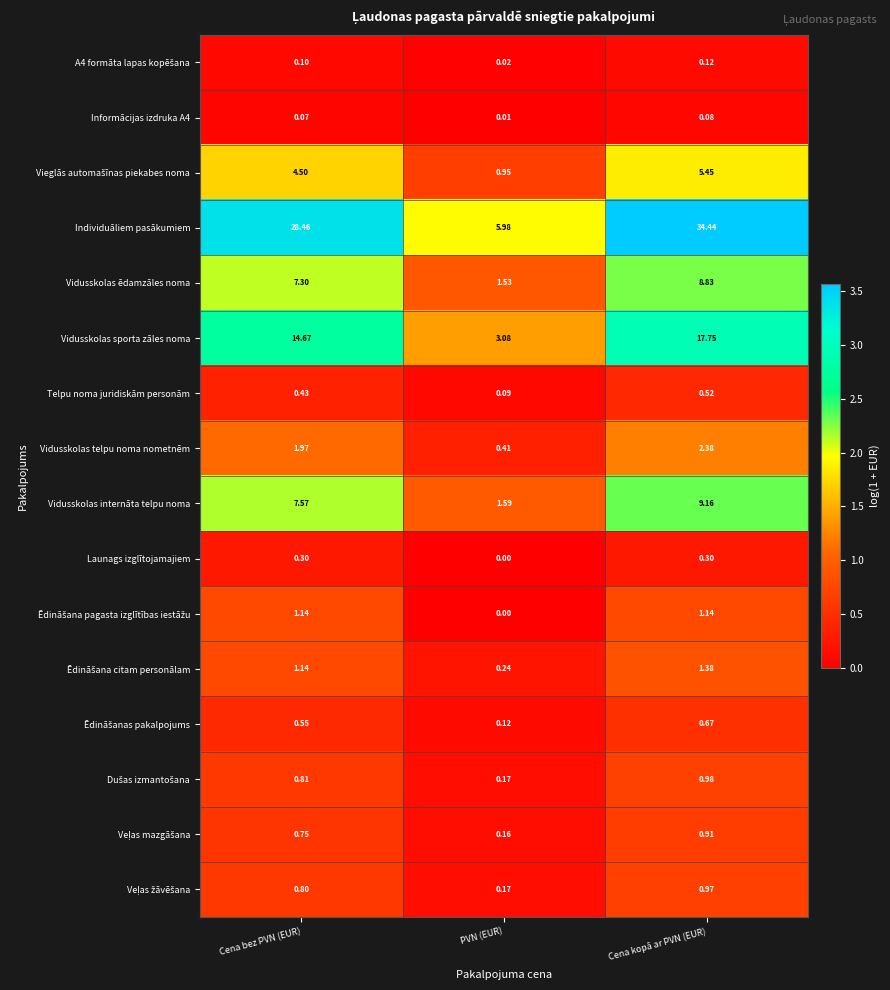

Which category has the lowest value across all series?

PVN (EUR)